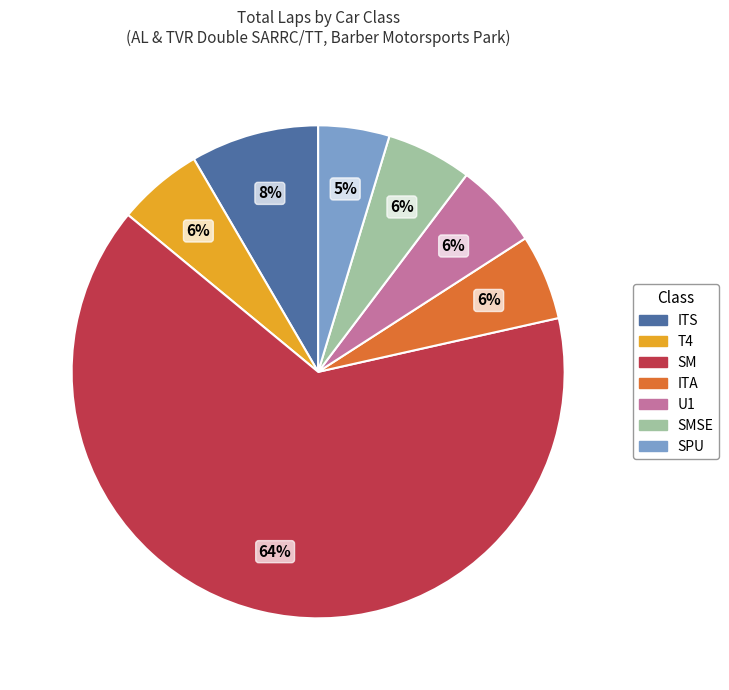

Is there a majority slice in this chart?

Yes